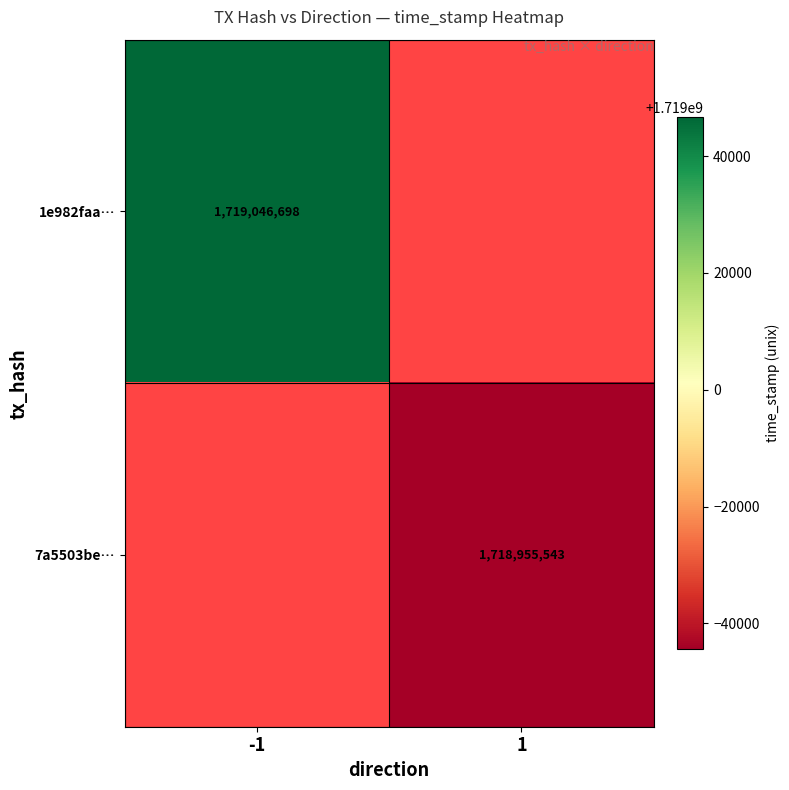

The 1e982faa… series shows 2424551033 at -1. True or false?

False